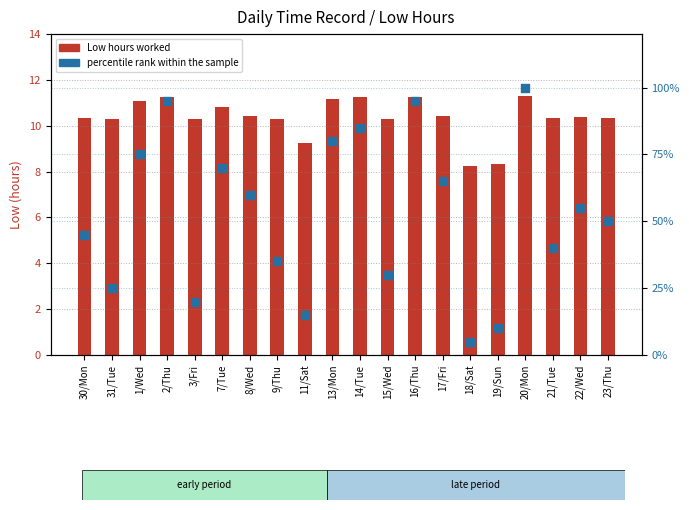

Is the value of Low hours worked at 2/Thu greater than the value of percentile rank within the sample at 1/Wed?

No